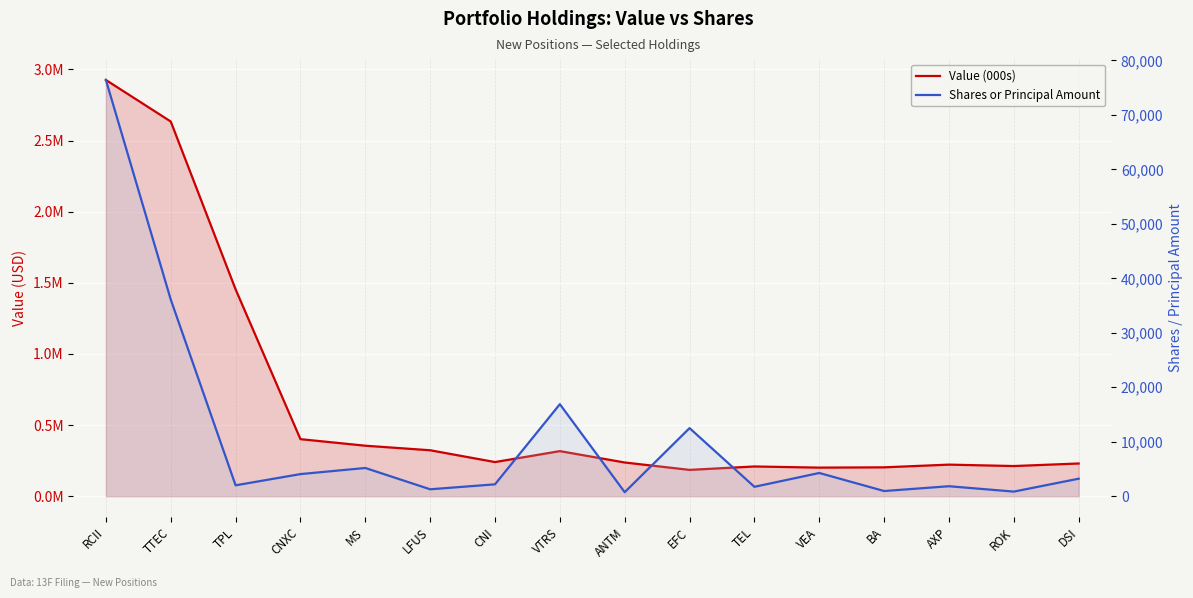

What is the maximum value shown in the chart?

2926000